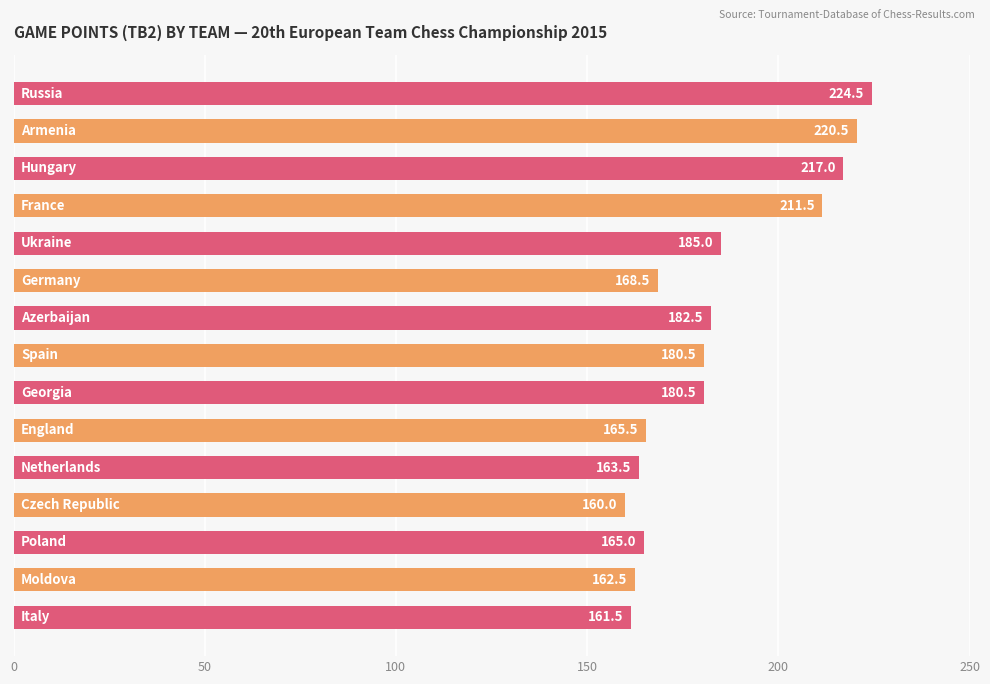

What is the value of the 9th bar from the top?

180.5